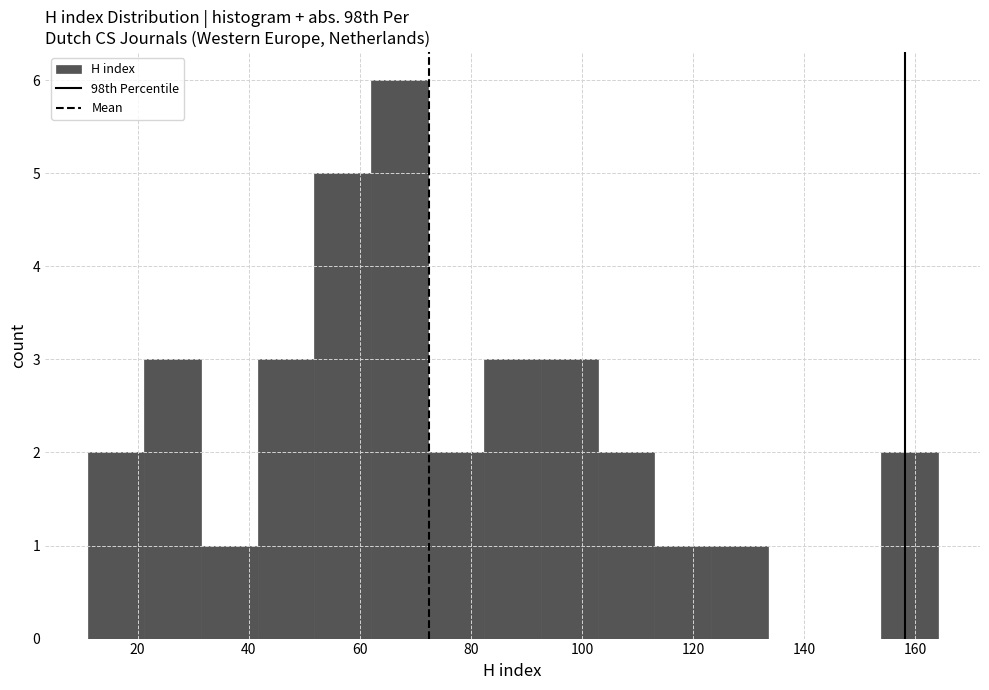

How tall is the bar that spans 82.4 to 92.6 on the x-axis? Neither the bar edges nor the heights are printed on the chart, so give them approximately, as read against the axes.

3